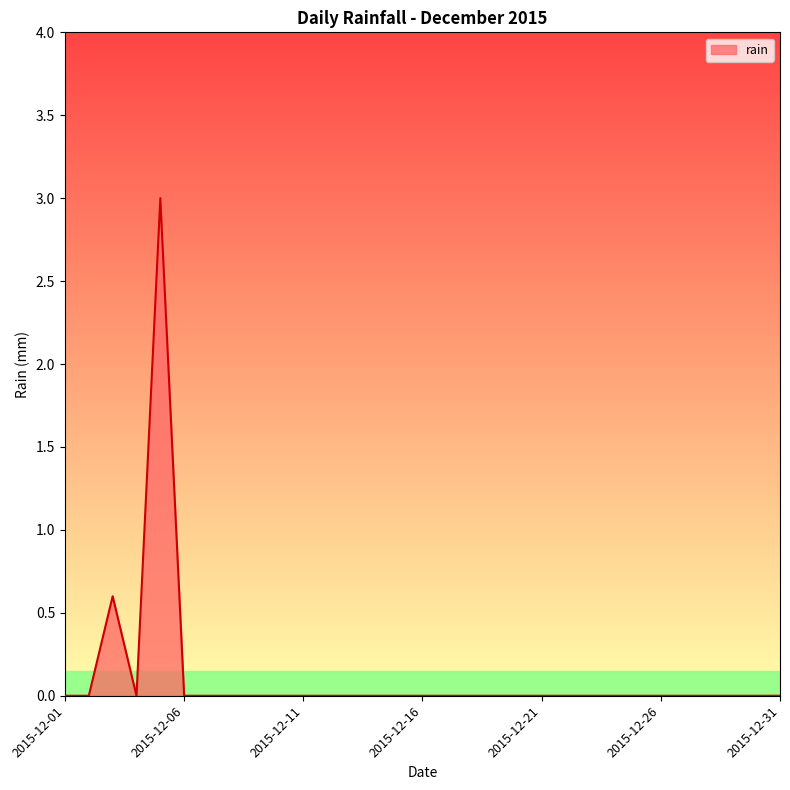

What is the maximum value shown in the chart?

3.0